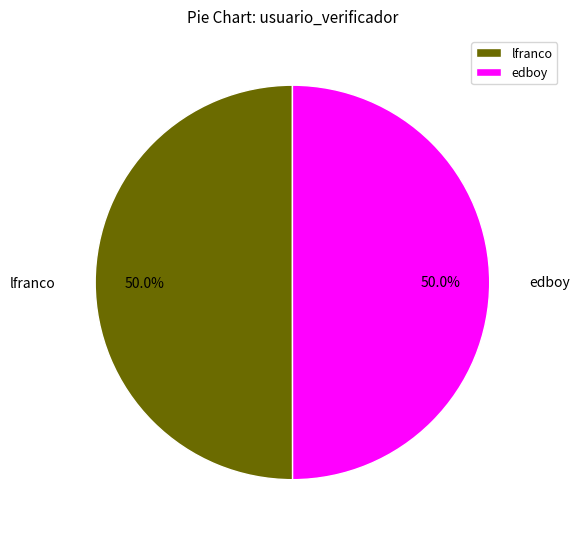

To the nearest percent, what percentage of the pie is lfranco?

50%